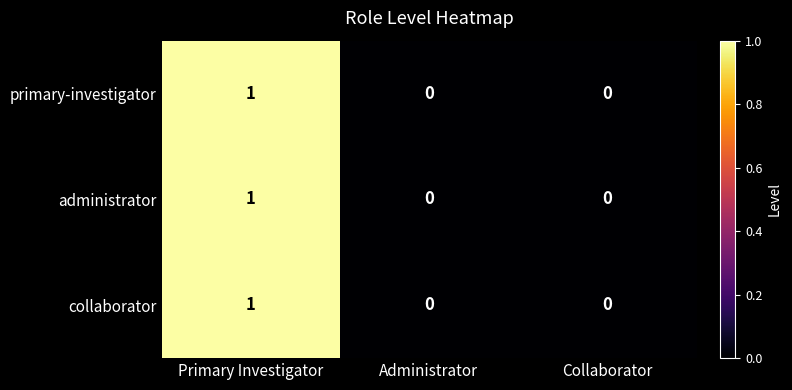

Reading left to right, list all the values displayed in this chart.

primary-investigator: Primary Investigator=1	Administrator=0	Collaborator=0
administrator: Primary Investigator=1	Administrator=0	Collaborator=0
collaborator: Primary Investigator=1	Administrator=0	Collaborator=0